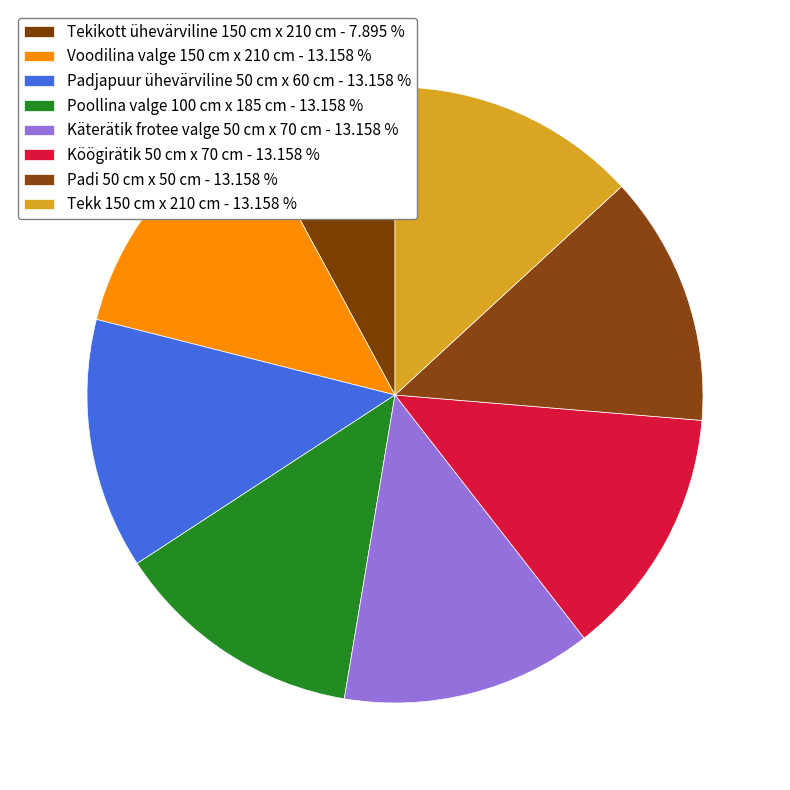

Count the number of slices in the pie.

8